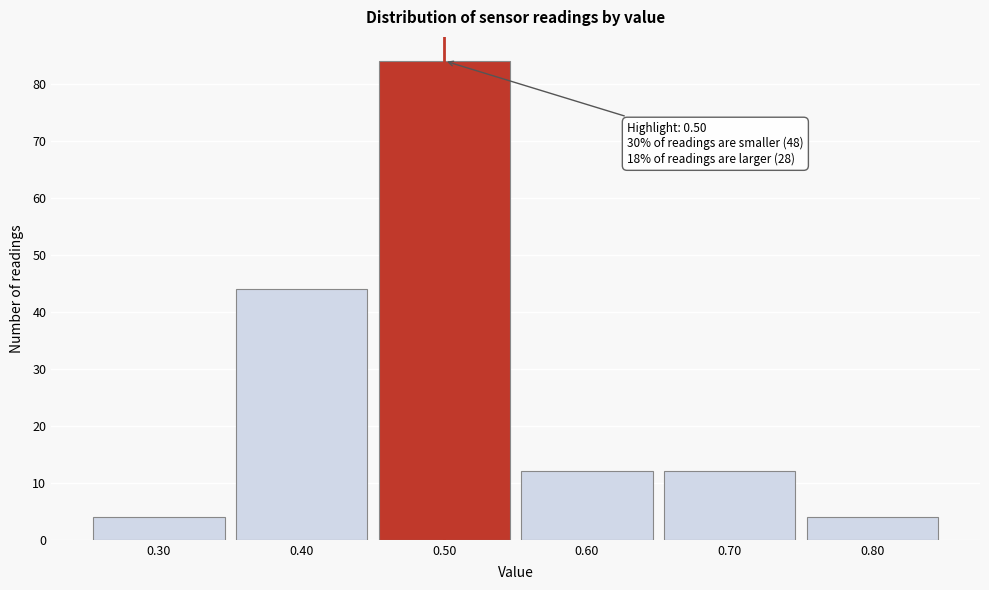

Over which range of the x-axis is the bar tallest?

0.45 to 0.55